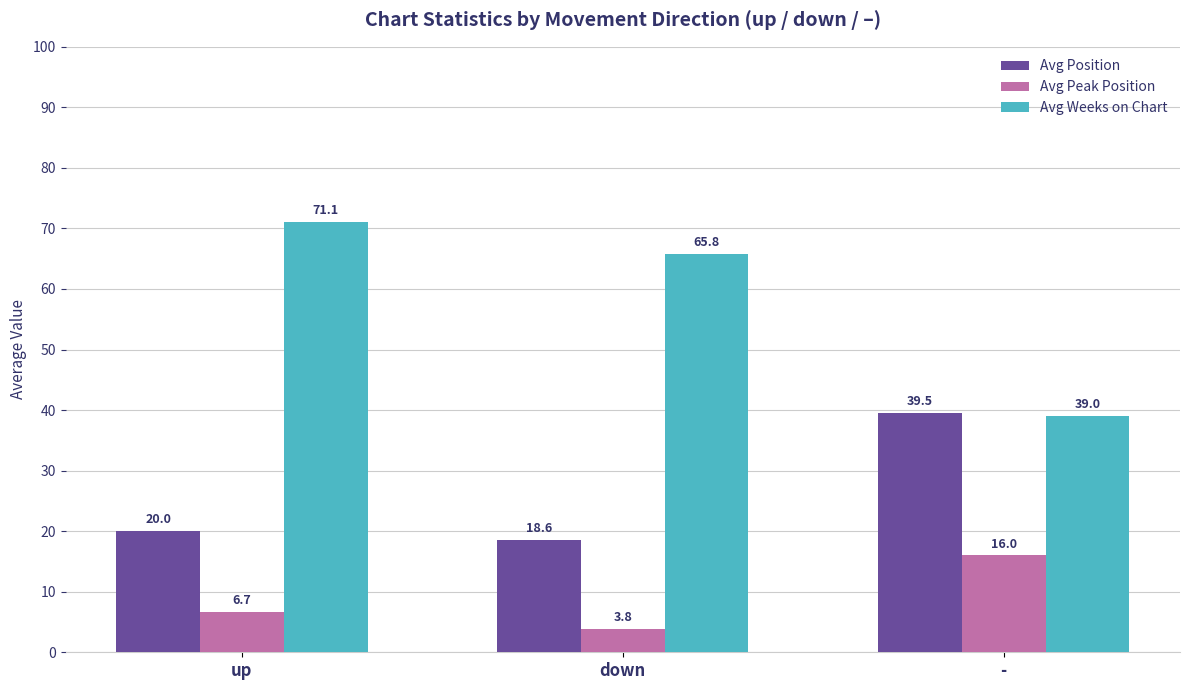

Reading left to right, extract all data points from this chart.

Avg Position: up=20.0	down=18.6	-=39.5
Avg Peak Position: up=6.7	down=3.8	-=16.0
Avg Weeks on Chart: up=71.1	down=65.8	-=39.0